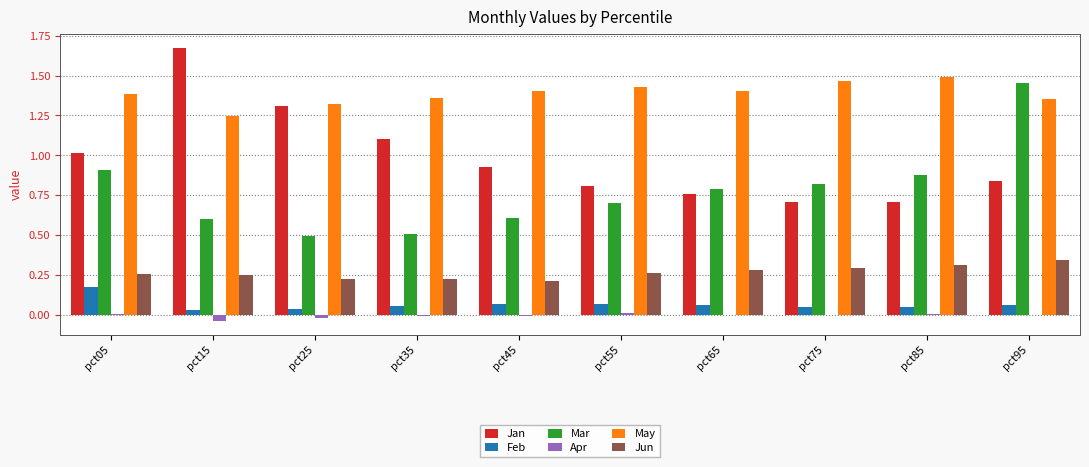

Which series has the largest total across all categories?

May